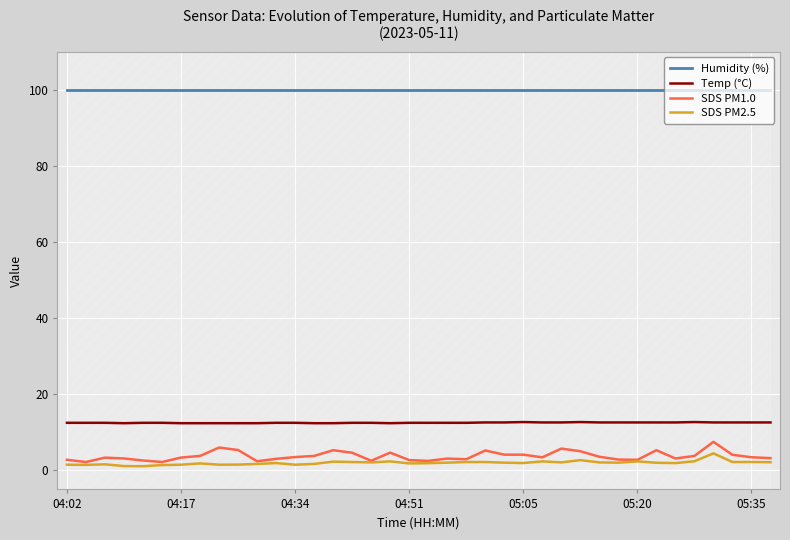

The value of Temp (°C) at 16 is 12.5. True or false?

True